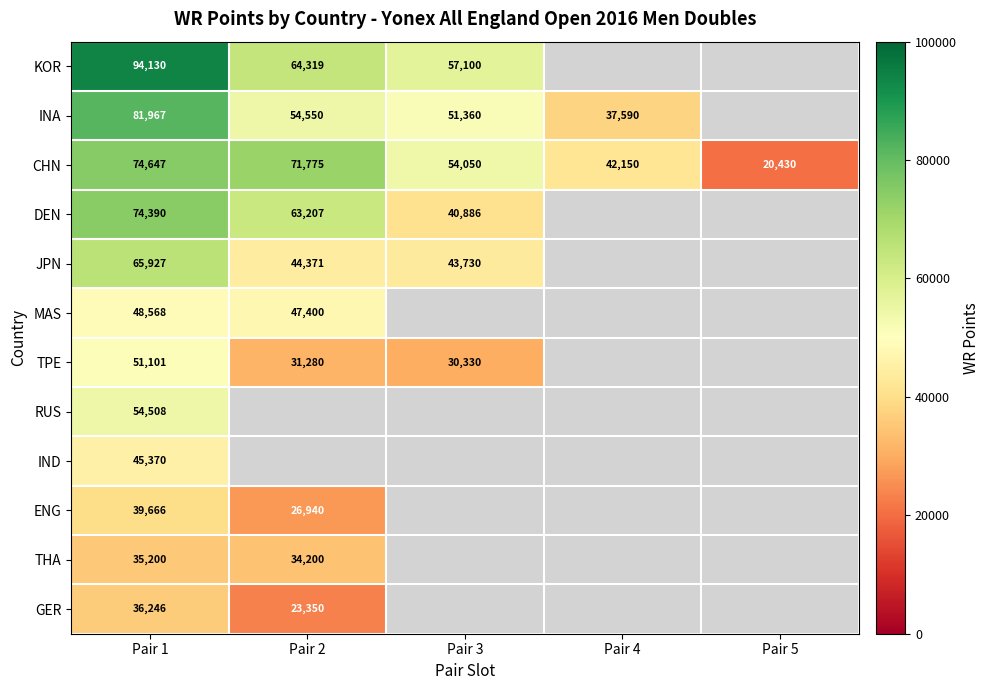

Is the value of DEN at Pair 3 greater than the value of GER at Pair 2?

Yes